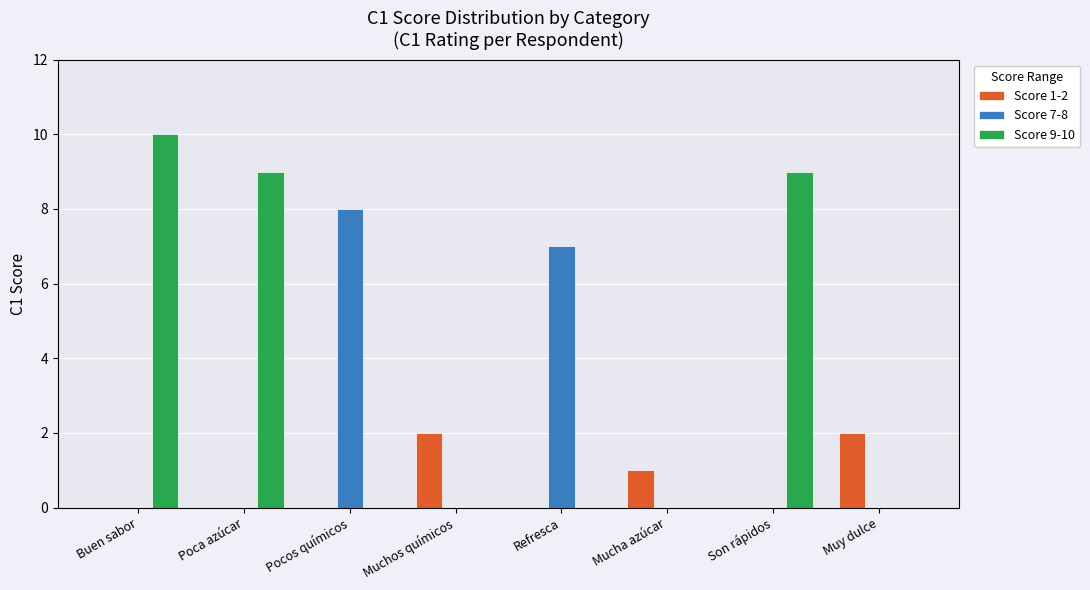

The Score 7-8 series shows 0 at Mucha azúcar. True or false?

True